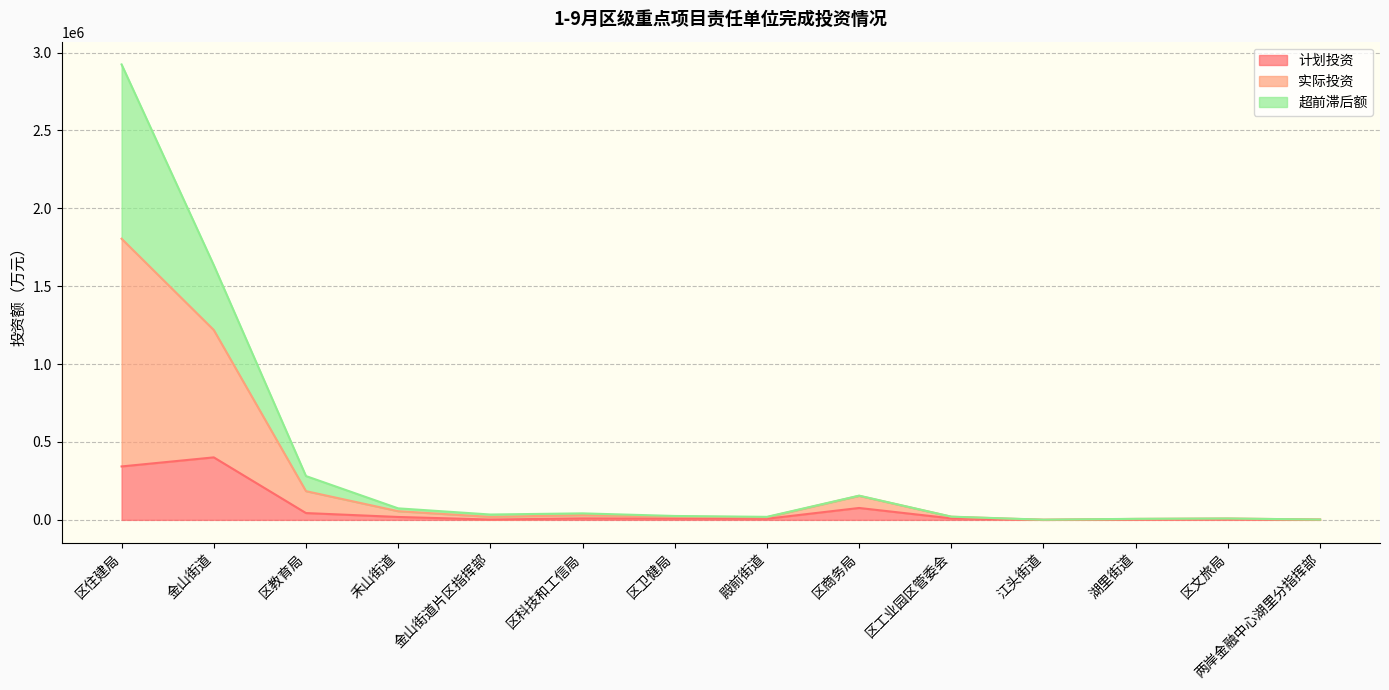

What value does the 计划投资 series have at 殿前街道, to the nearest 50?

7250